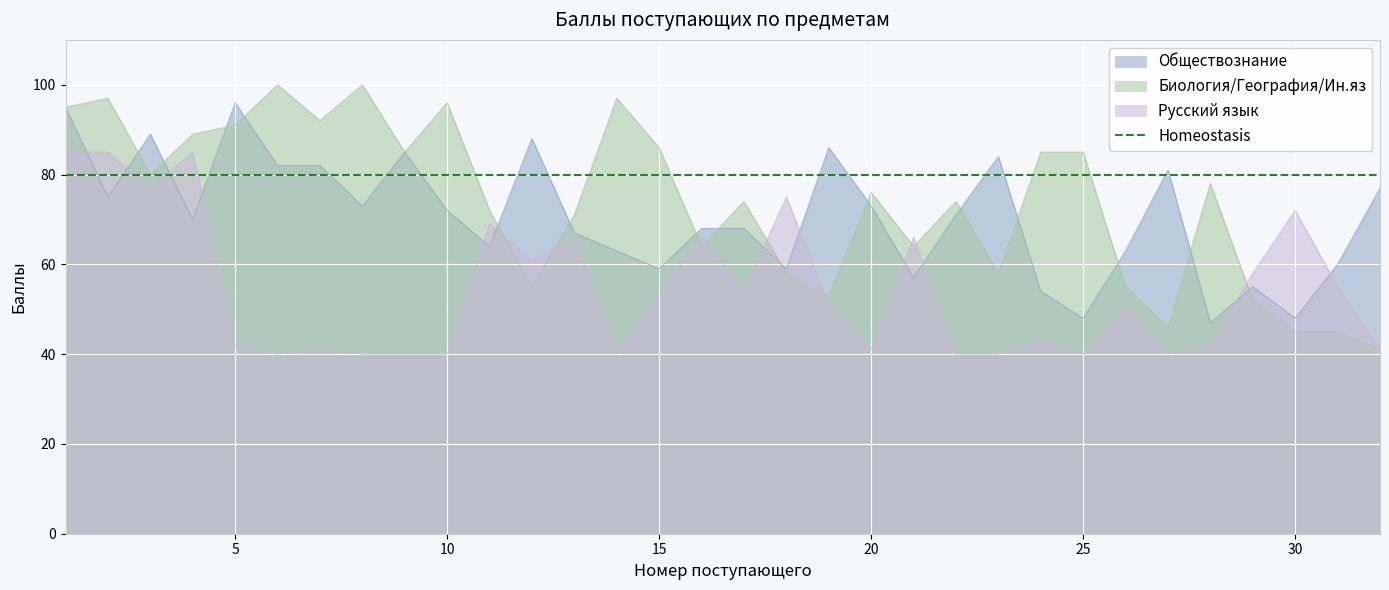

Which category has the highest value in the Биология/География/Ин.яз series?

6